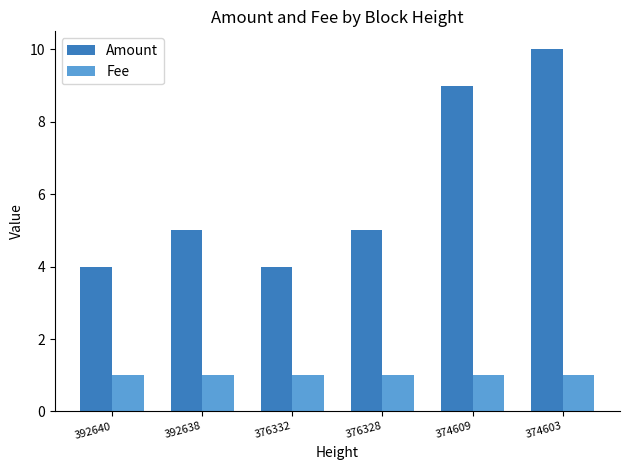

What is the value of the Fee bar at the 4th from the left?

1